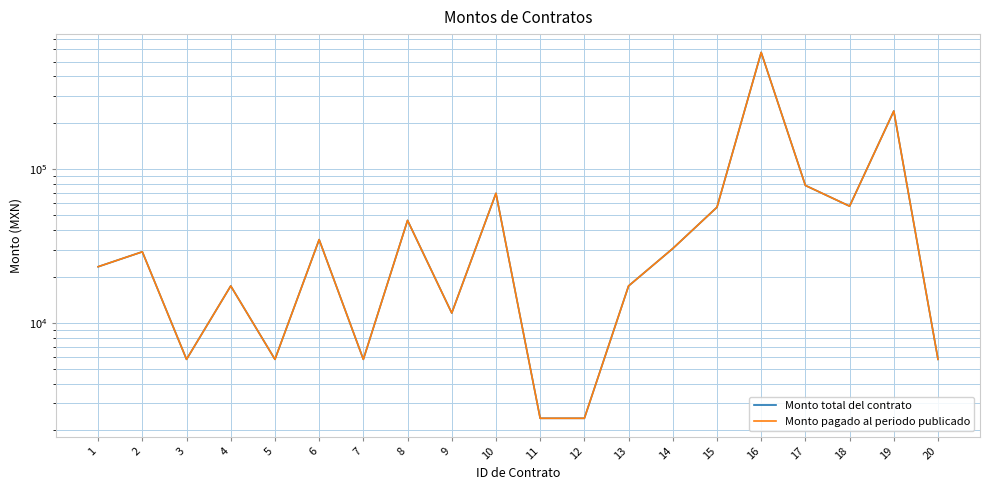

Reading left to right, extract all data points from this chart.

Monto total del contrato: 1=23200.0	2=29000.0	3=5800.0	4=17400.0	5=5800.0	6=34800.0	7=5800.0	8=46400.0	9=11600.0	10=69600.0	11=2400.0	12=2400.0	13=17400.0	14=30450.0	15=56515.2	16=573414.7	17=78300.0	18=57420.0	19=238496.0	20=5800.0
Monto pagado al periodo publicado: 1=23200.0	2=29000.0	3=5800.0	4=17400.0	5=5800.0	6=34800.0	7=5800.0	8=46400.0	9=11600.0	10=69600.0	11=2400.0	12=2400.0	13=17400.0	14=30450.0	15=56515.2	16=573414.7	17=78300.0	18=57420.0	19=238496.0	20=5800.0